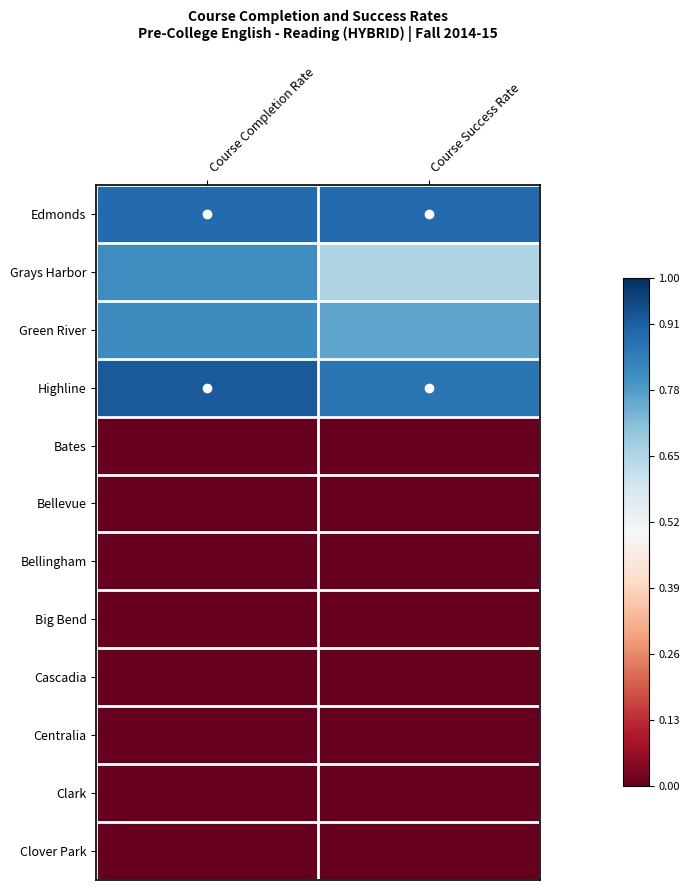

Which series has the widest spread of values?

Grays Harbor